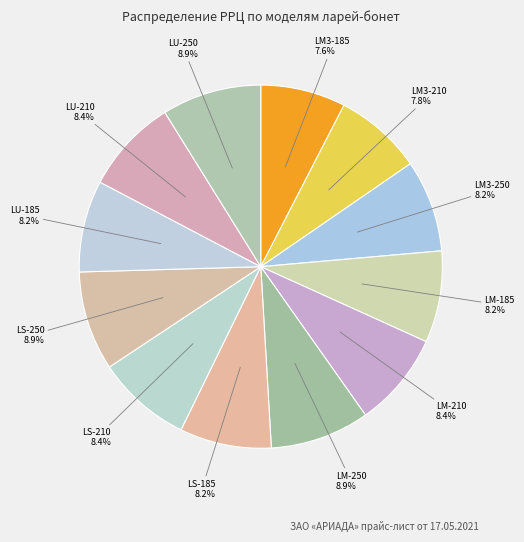

How many segments does this pie chart have?

12